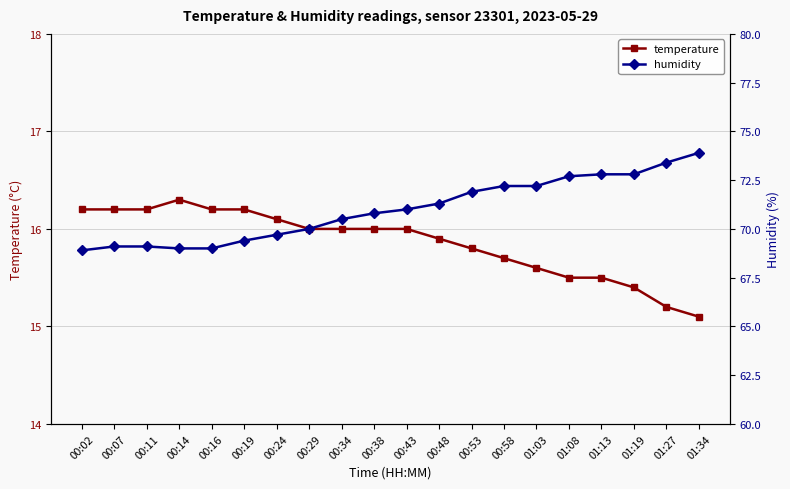

What is the value of the humidity point at the 16th from the left?

72.7